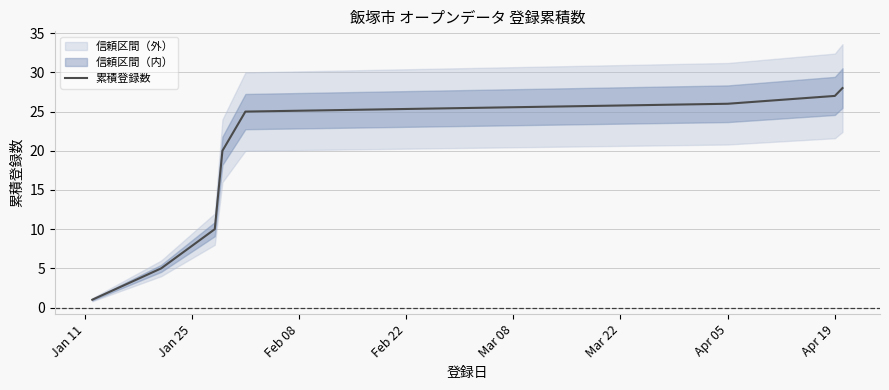

What is the highest value of the 累積登録数 series?

28